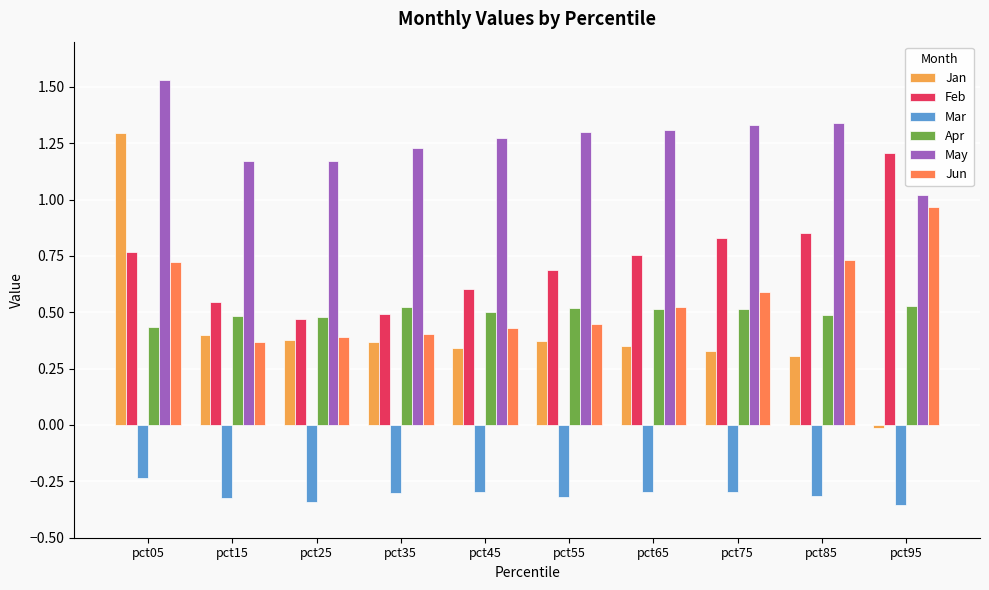

At which category is the sum across all series the highest?

pct05